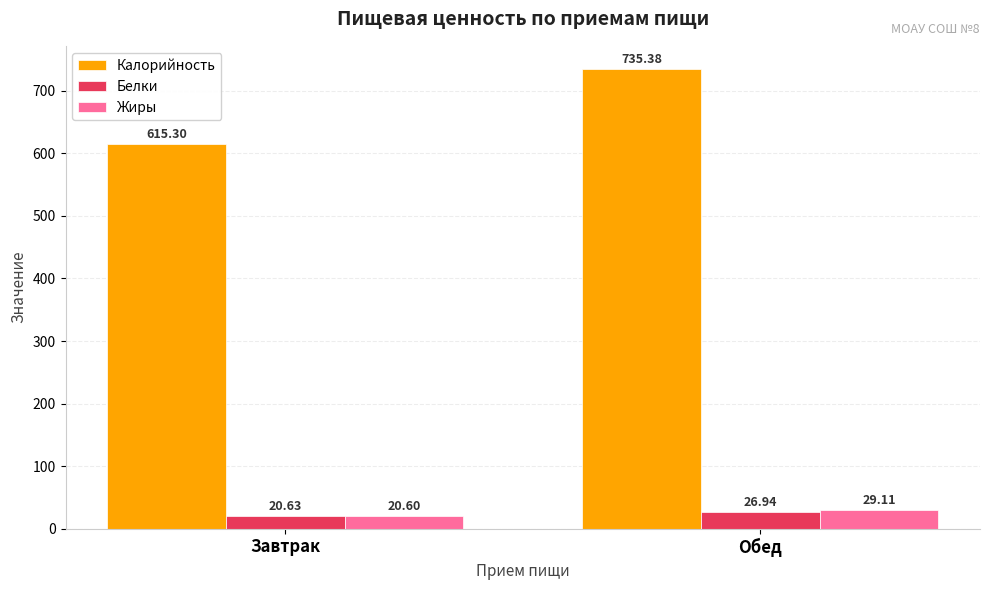

List the series in order of their peak value, highest first.

Калорийность, Жиры, Белки